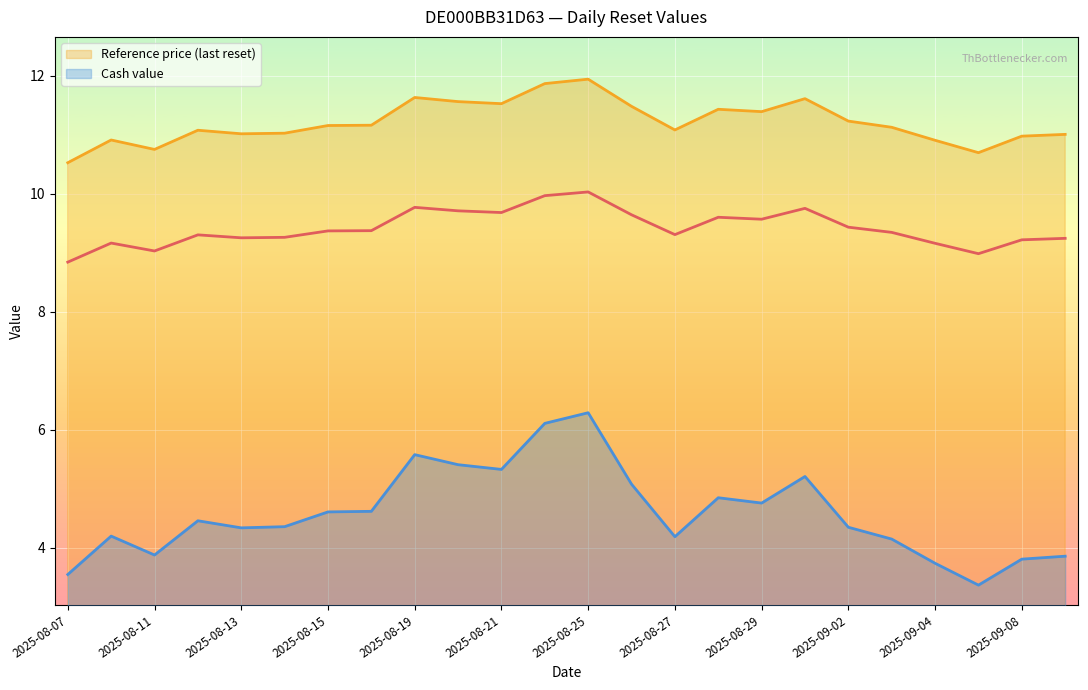

What is the difference between the maximum and minimum values in the Reference price (last reset) series?

1.4